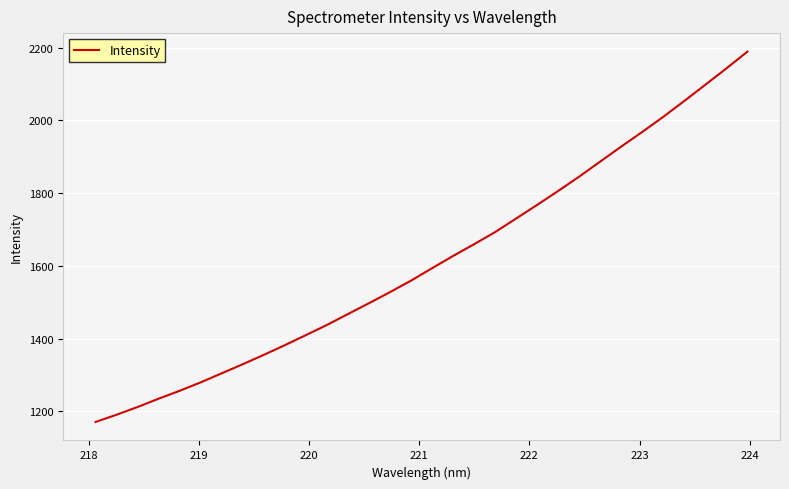

What is the greatest value displayed?

2188.8